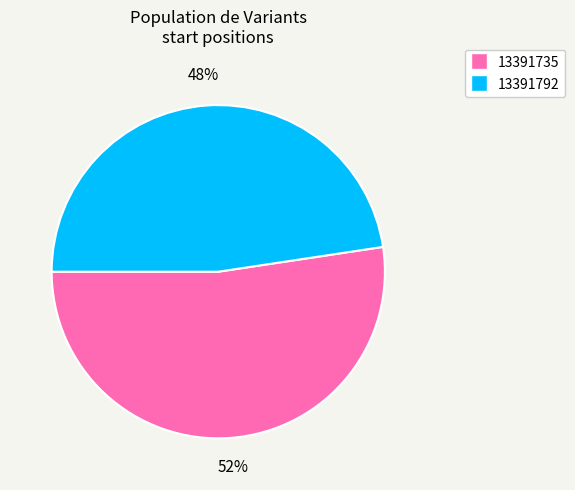

Which slice is the largest?

13391735